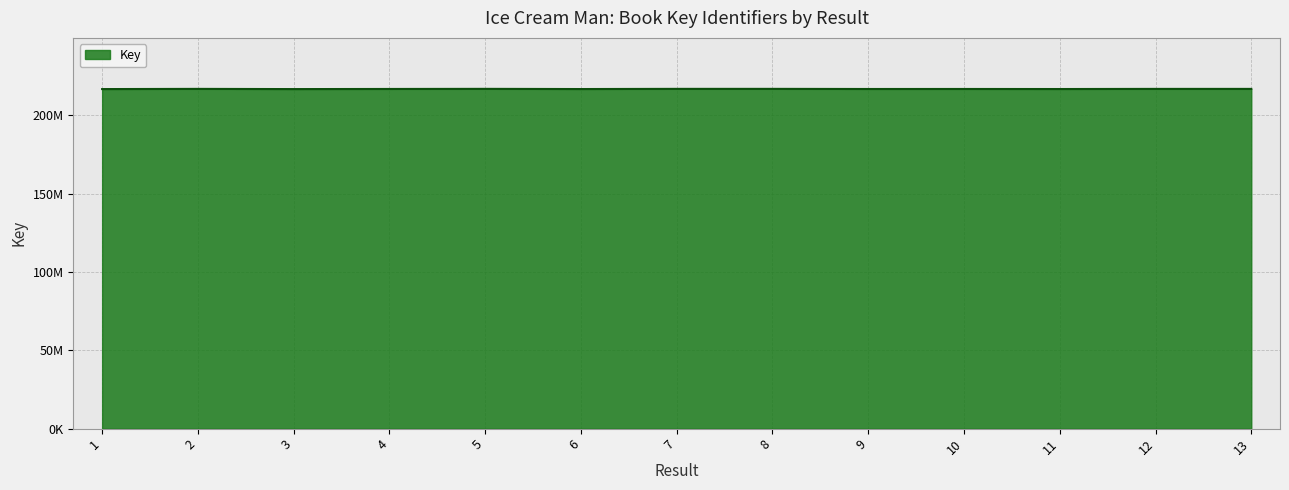

Is this an area chart (filled region under the line)?

Yes